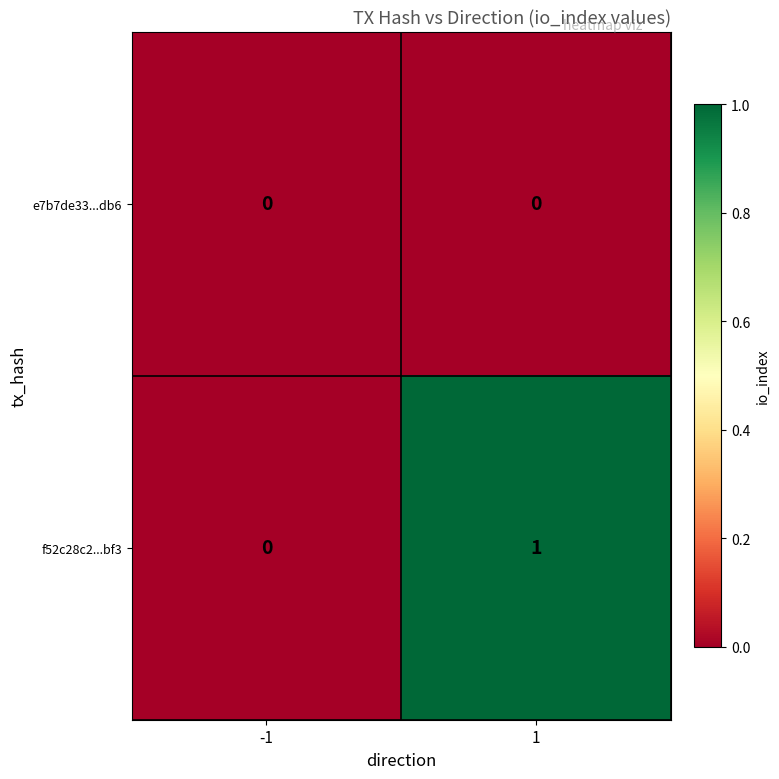

Which label corresponds to the largest value in the chart?

1